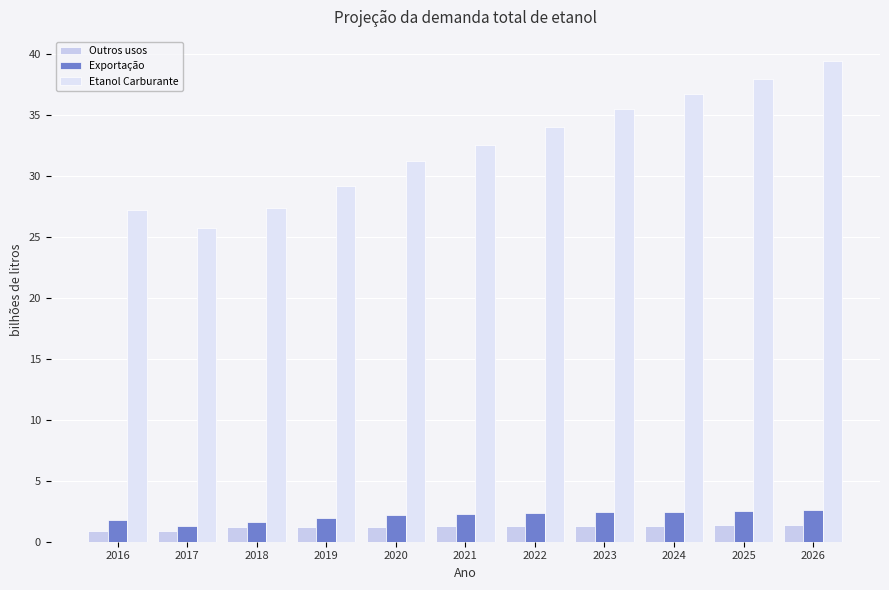

How many data points does each series have?

11